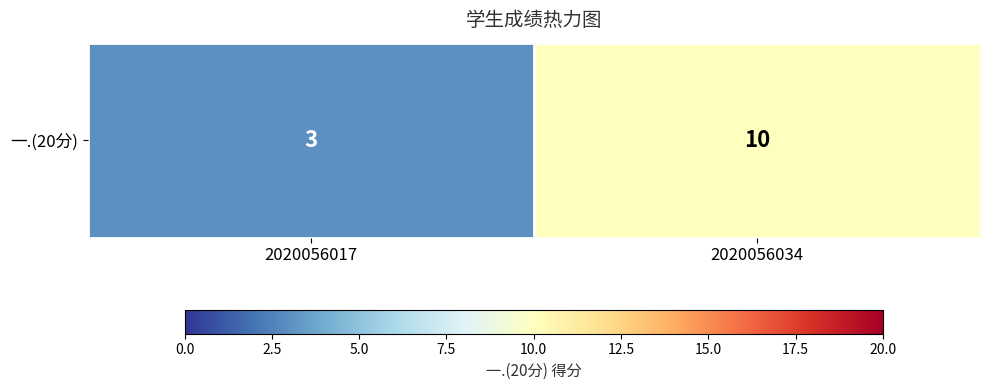

Reading left to right, extract all data points from this chart.

3	10